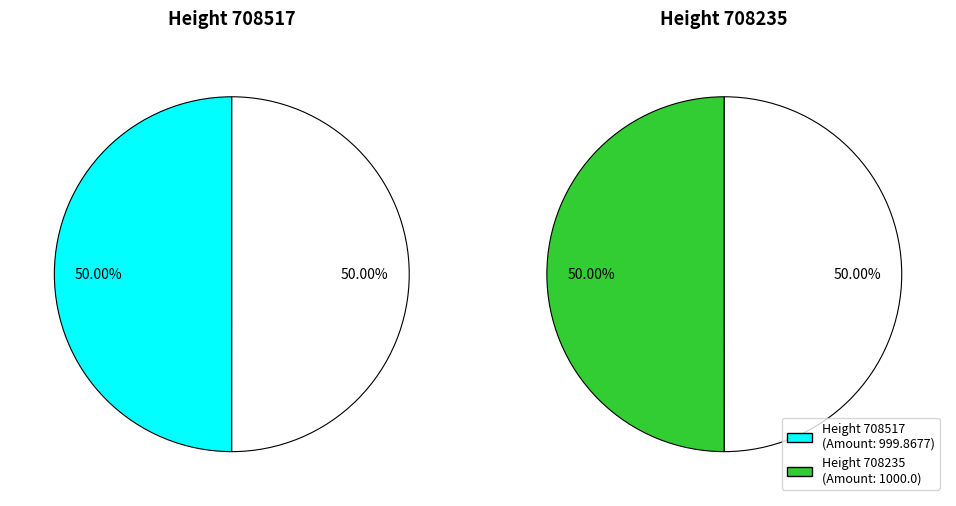

What percentage do 708235 and 708517 together represent?

100.0%